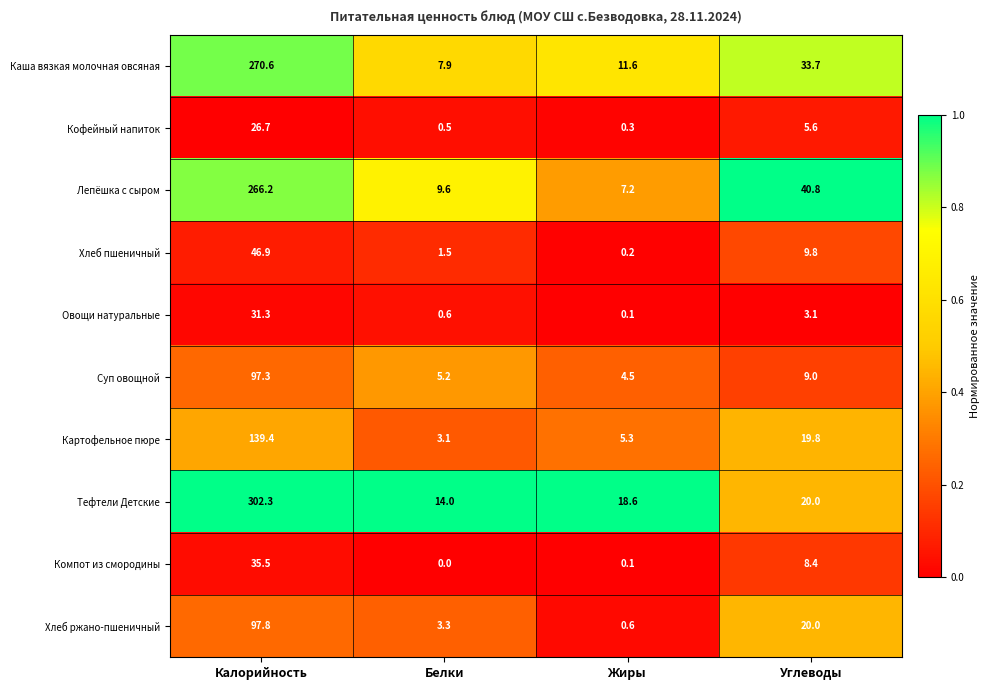

What is the difference between the highest and lowest values at Жиры?

18.5